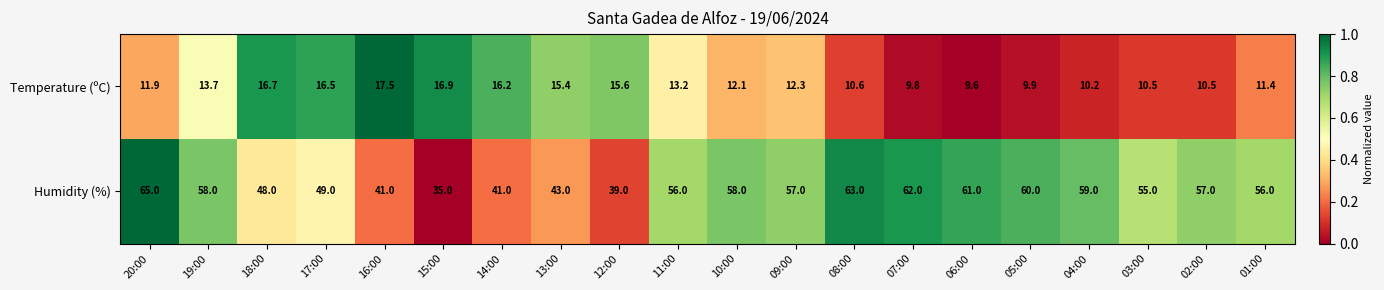

List the series in order of their peak value, lowest first.

Temperature (ºC), Humidity (%)